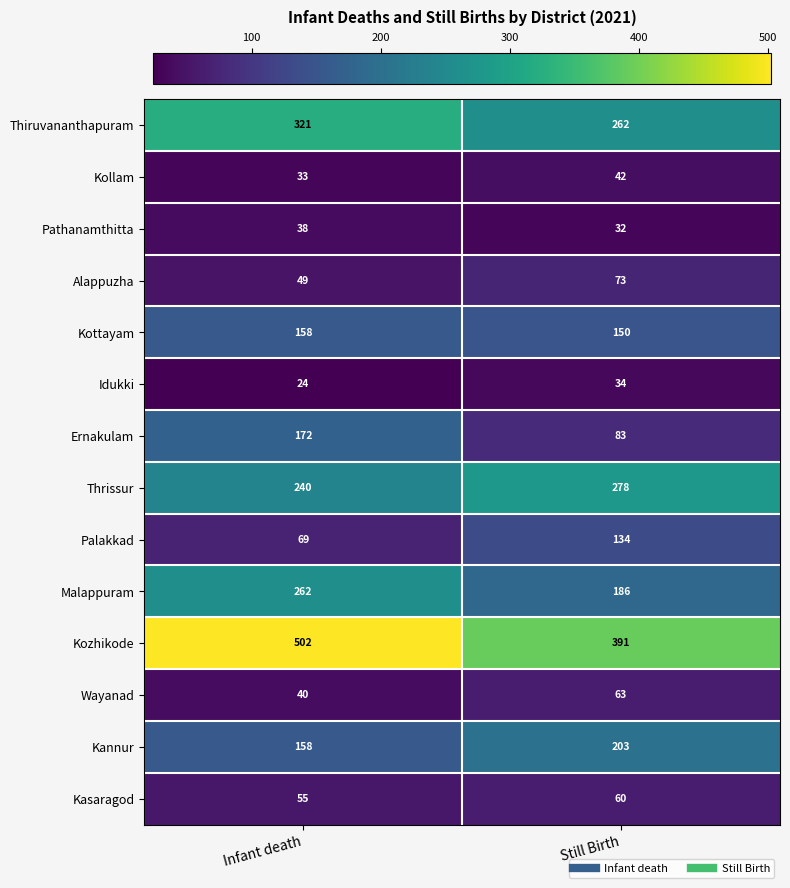

The value of Pathanamthitta at Infant death is 55. True or false?

False